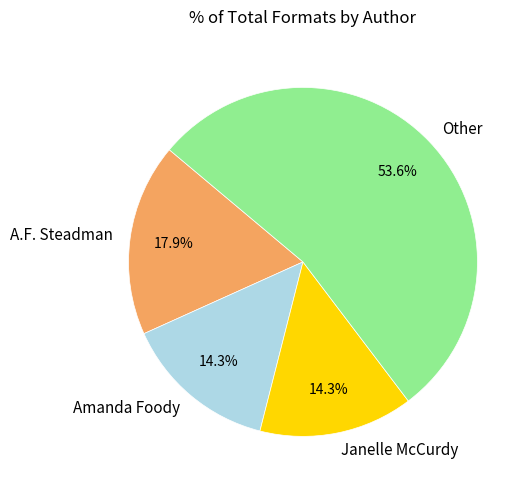

How much of the chart is everything except Amanda Foody?

85.7%